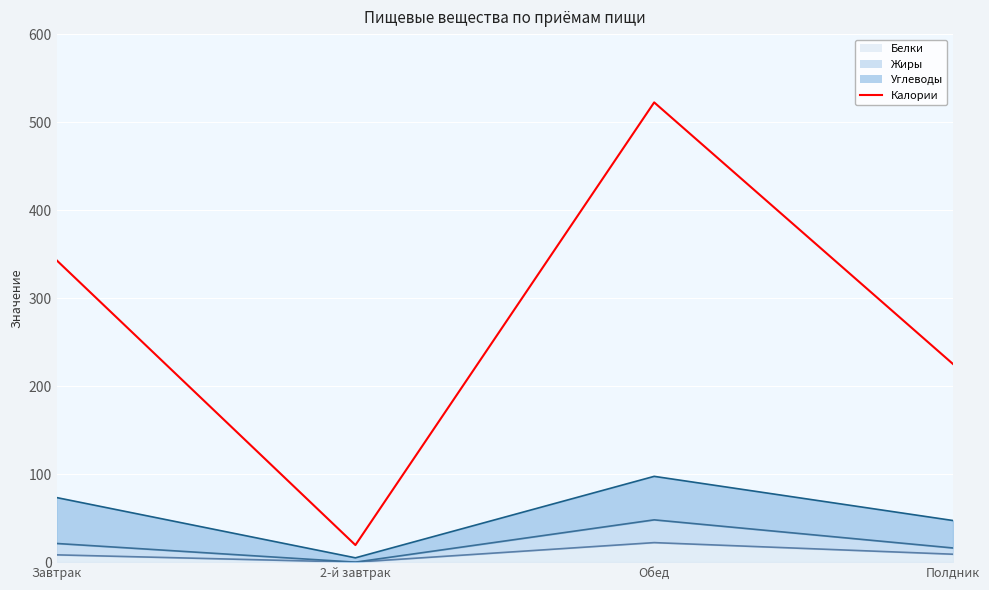

Rank the categories by value from lowest to highest.

2-й завтрак, Полдник, Завтрак, Обед